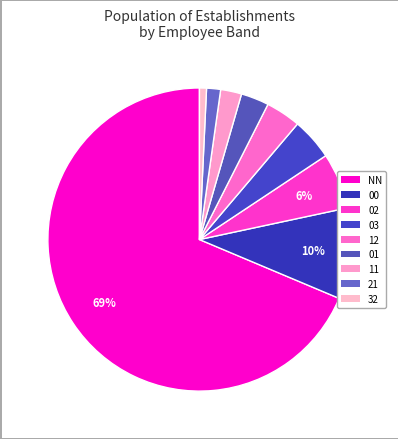

Is NN the majority of the pie?

Yes